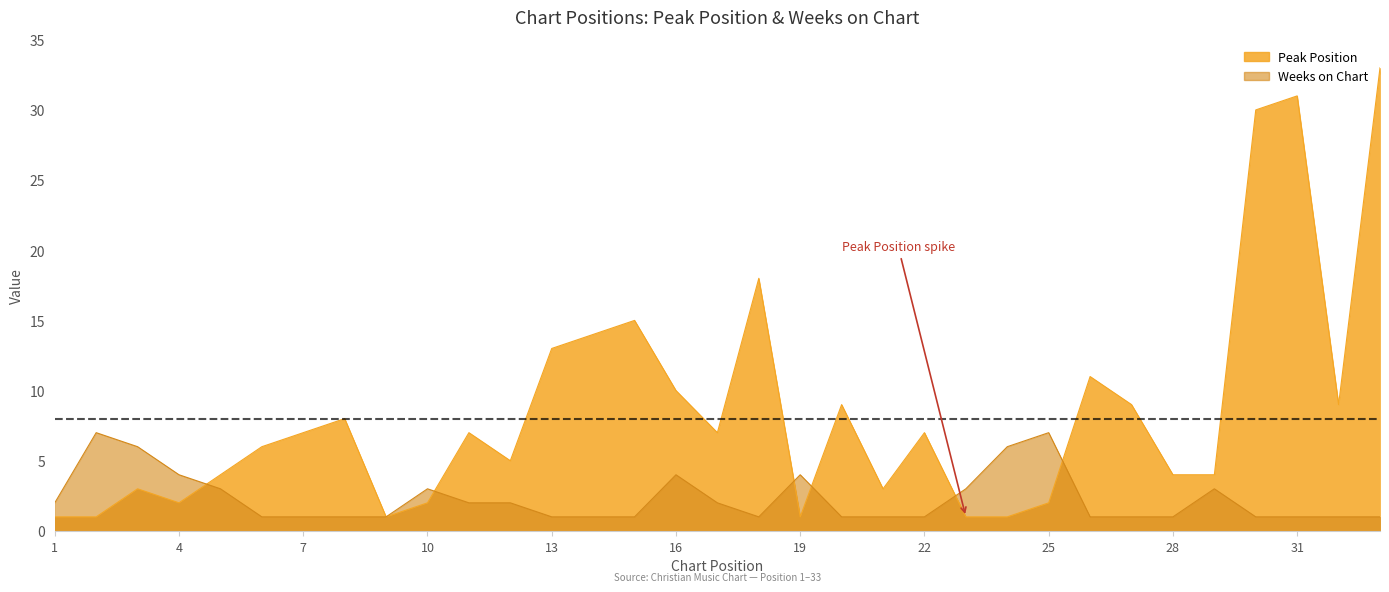

What is the maximum value for Peak Position?

33